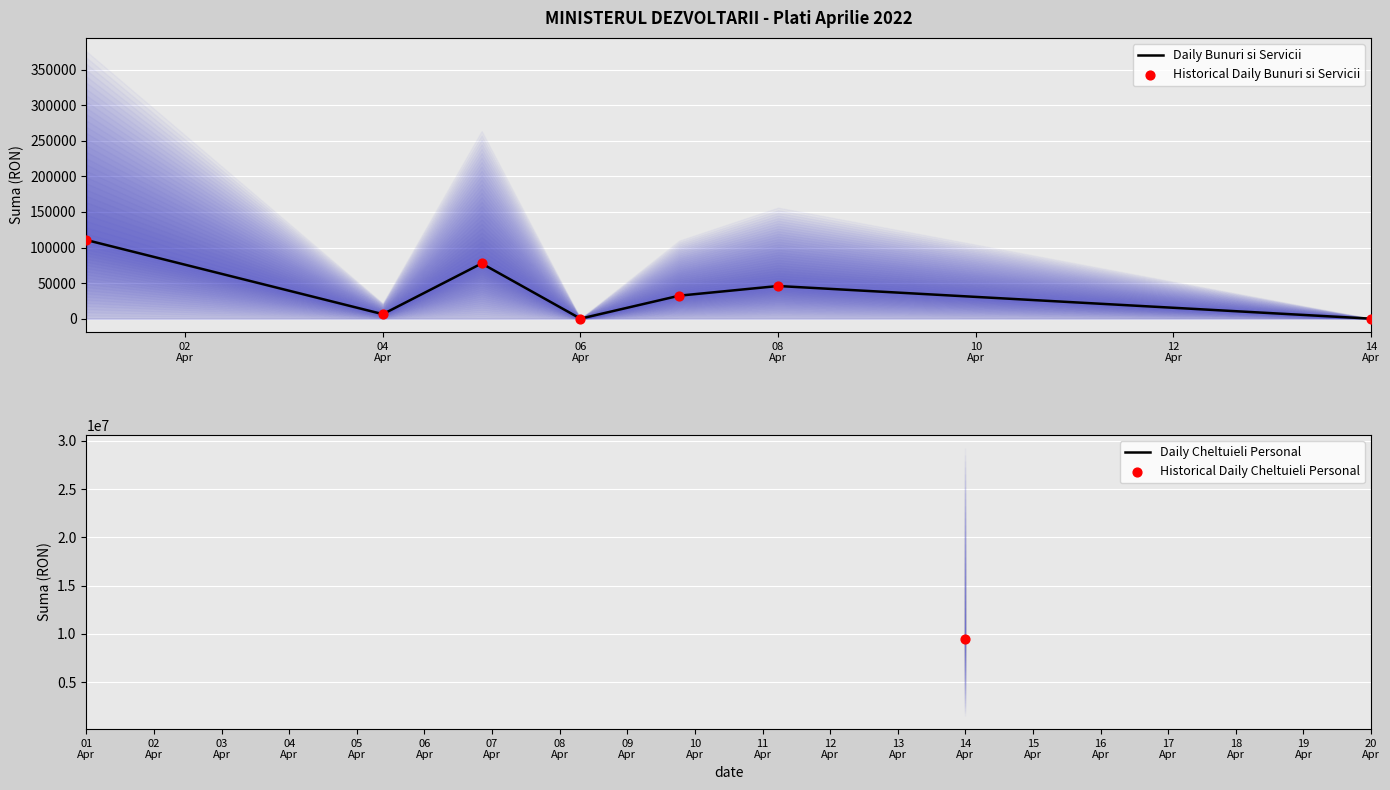

What is the total value across all series at 04
Apr?

12639.2